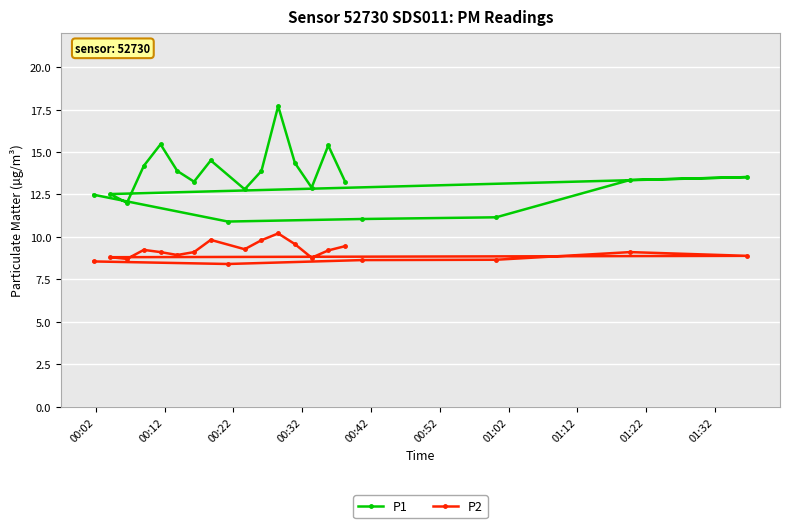

How many values in the P2 series are below 9?

9